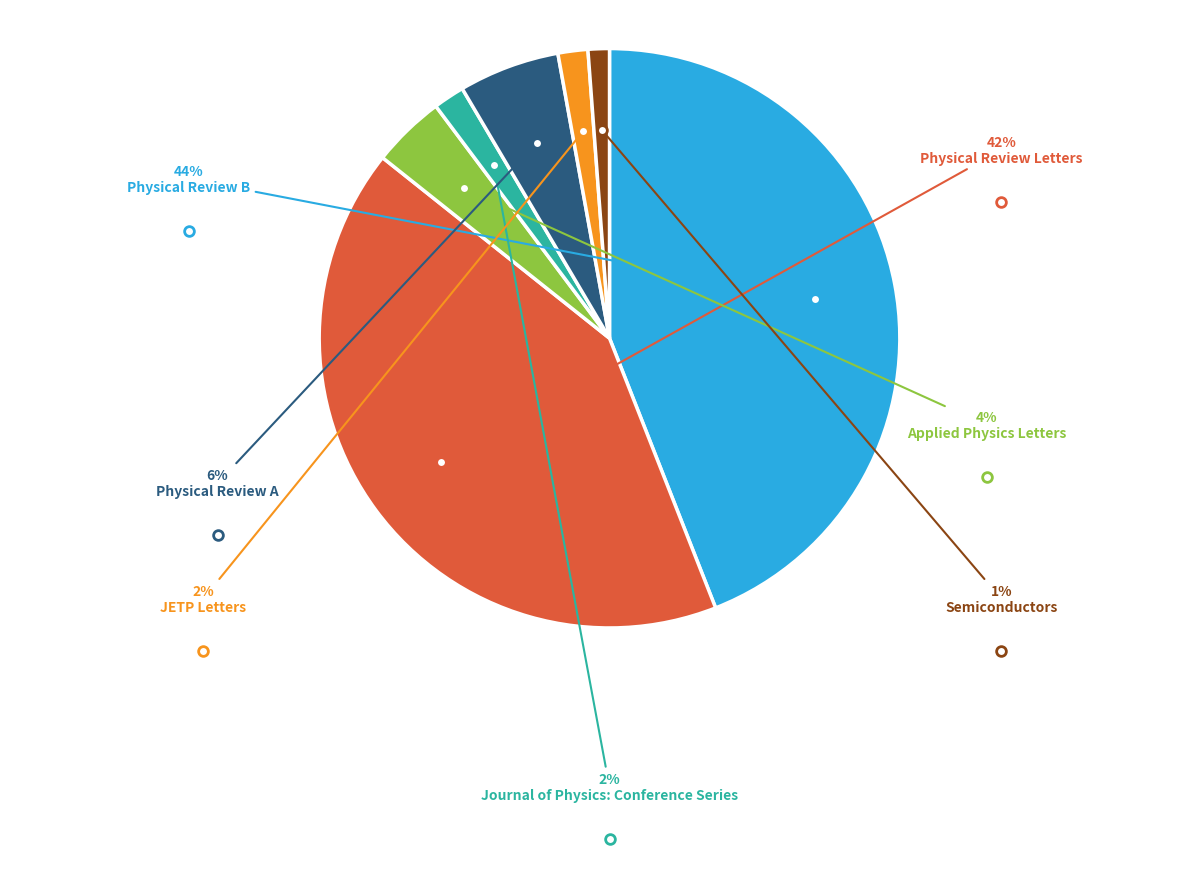

How many slices are in this pie chart?

7